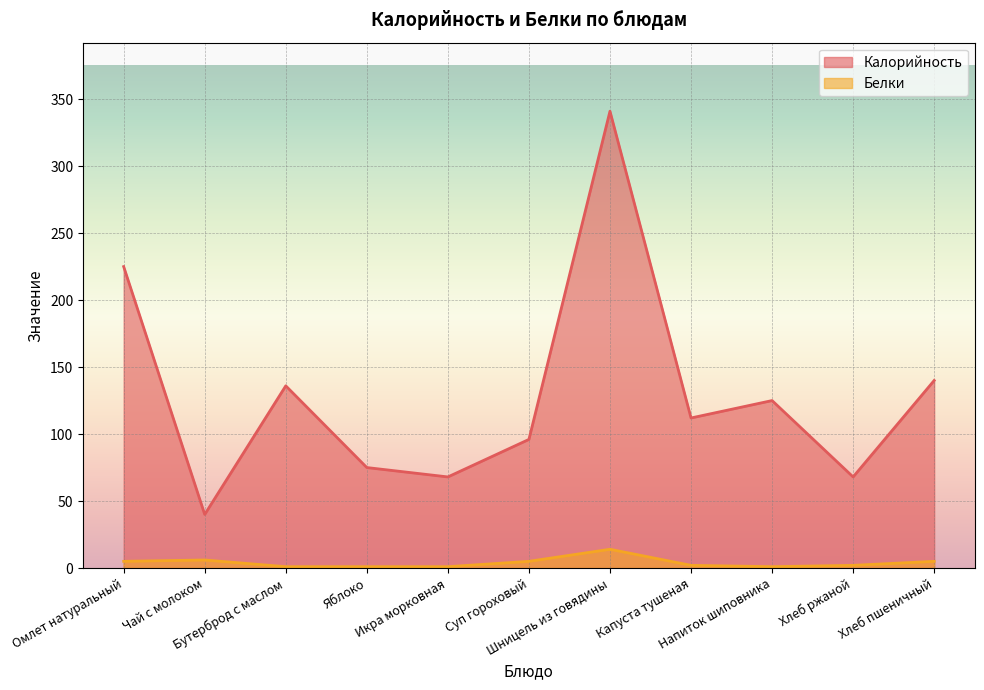

What is the label of the 3rd point from the left?

Бутерброд с маслом